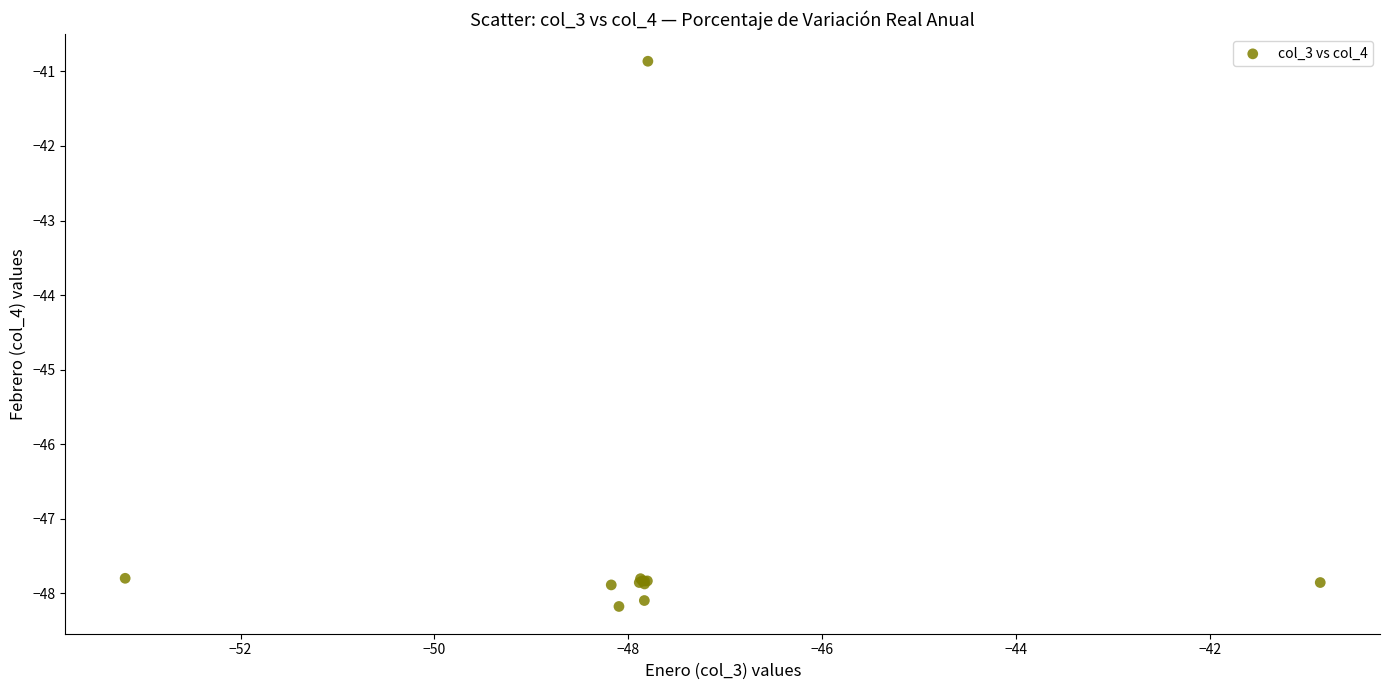

What Y value in the scatter plot is closest to -44?

-40.9